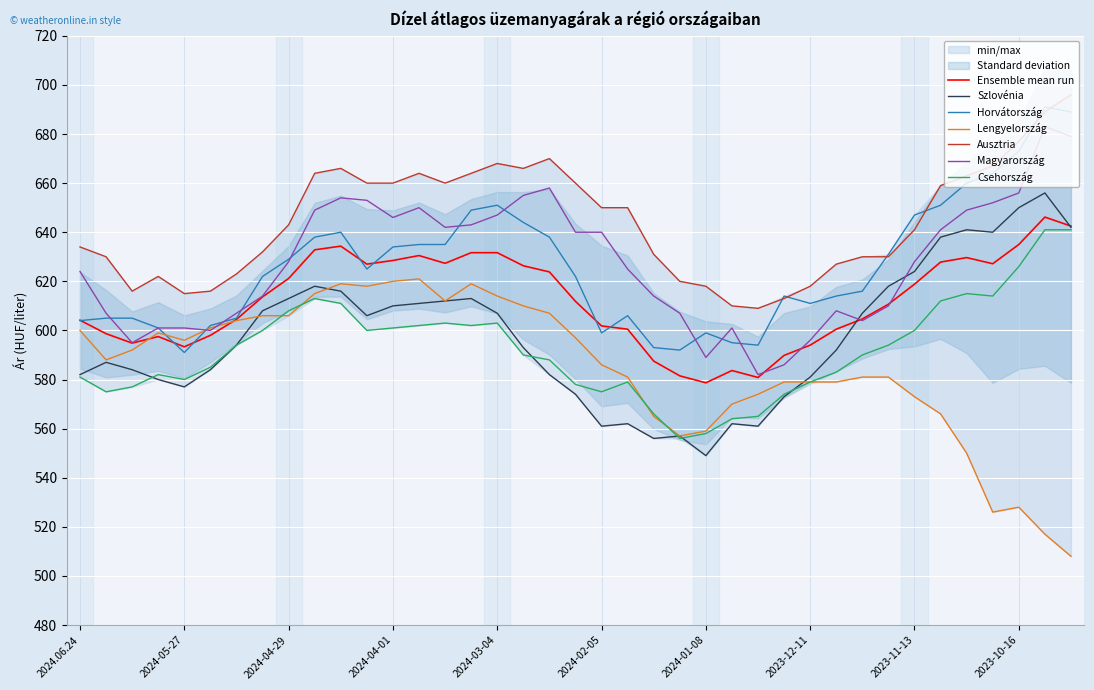

Reading right to left, what are all the values shown in this chart?

Szlovénia: 2023-10-02=642	2023-10-09=656	2023-10-16=650	2023-10-23=640	2023-10-30=641	2023-11-06=638	2023-11-13=624	2023-11-20=618	2023-11-27=607	2023-12-04=592	2023-12-11=581	2023-12-18=573	2023-12-25=561	2024-01-01=562	2024-01-08=549	2024-01-15=557	2024-01-22=556	2024-01-29=562	2024-02-05=561	2024-02-12=574	2024-02-19=582	2024-02-26=593	2024-03-04=607	2024-03-11=613	2024-03-18=612	2024-03-25=611	2024-04-01=610	2024-04-08=606	2024-04-15=616	2024-04-22=618	2024-04-29=613	2024-05-06=608	2024-05-13=594	2024-05-20=584	2024-05-27=577	2024-06-03=580	2024.06.10=584	2024-06-17=587	2024.06.24=582
Horvátország: 2023-10-02=689	2023-10-09=691	2023-10-16=673	2023-10-23=664	2023-10-30=660	2023-11-06=651	2023-11-13=647	2023-11-20=631	2023-11-27=616	2023-12-04=614	2023-12-11=611	2023-12-18=614	2023-12-25=594	2024-01-01=595	2024-01-08=599	2024-01-15=592	2024-01-22=593	2024-01-29=606	2024-02-05=599	2024-02-12=622	2024-02-19=638	2024-02-26=644	2024-03-04=651	2024-03-11=649	2024-03-18=635	2024-03-25=635	2024-04-01=634	2024-04-08=625	2024-04-15=640	2024-04-22=638	2024-04-29=629	2024-05-06=622	2024-05-13=605	2024-05-20=602	2024-05-27=591	2024-06-03=601	2024.06.10=605	2024-06-17=605	2024.06.24=604
Lengyelország: 2023-10-02=508	2023-10-09=517	2023-10-16=528	2023-10-23=526	2023-10-30=550	2023-11-06=566	2023-11-13=573	2023-11-20=581	2023-11-27=581	2023-12-04=579	2023-12-11=579	2023-12-18=579	2023-12-25=574	2024-01-01=570	2024-01-08=559	2024-01-15=557	2024-01-22=565	2024-01-29=581	2024-02-05=586	2024-02-12=597	2024-02-19=607	2024-02-26=610	2024-03-04=614	2024-03-11=619	2024-03-18=612	2024-03-25=621	2024-04-01=620	2024-04-08=618	2024-04-15=619	2024-04-22=615	2024-04-29=606	2024-05-06=606	2024-05-13=604	2024-05-20=601	2024-05-27=596	2024-06-03=599	2024.06.10=592	2024-06-17=588	2024.06.24=600
Ausztria: 2023-10-02=696	2023-10-09=689	2023-10-16=677	2023-10-23=667	2023-10-30=663	2023-11-06=659	2023-11-13=641	2023-11-20=630	2023-11-27=630	2023-12-04=627	2023-12-11=618	2023-12-18=613	2023-12-25=609	2024-01-01=610	2024-01-08=618	2024-01-15=620	2024-01-22=631	2024-01-29=650	2024-02-05=650	2024-02-12=660	2024-02-19=670	2024-02-26=666	2024-03-04=668	2024-03-11=664	2024-03-18=660	2024-03-25=664	2024-04-01=660	2024-04-08=660	2024-04-15=666	2024-04-22=664	2024-04-29=643	2024-05-06=632	2024-05-13=623	2024-05-20=616	2024-05-27=615	2024-06-03=622	2024.06.10=616	2024-06-17=630	2024.06.24=634
Magyarország: 2023-10-02=679	2023-10-09=683	2023-10-16=656	2023-10-23=652	2023-10-30=649	2023-11-06=641	2023-11-13=628	2023-11-20=610	2023-11-27=604	2023-12-04=608	2023-12-11=596	2023-12-18=586	2023-12-25=582	2024-01-01=601	2024-01-08=589	2024-01-15=607	2024-01-22=614	2024-01-29=625	2024-02-05=640	2024-02-12=640	2024-02-19=658	2024-02-26=655	2024-03-04=647	2024-03-11=643	2024-03-18=642	2024-03-25=650	2024-04-01=646	2024-04-08=653	2024-04-15=654	2024-04-22=649	2024-04-29=628	2024-05-06=614	2024-05-13=607	2024-05-20=600	2024-05-27=601	2024-06-03=601	2024.06.10=595	2024-06-17=607	2024.06.24=624
Csehország: 2023-10-02=641	2023-10-09=641	2023-10-16=626	2023-10-23=614	2023-10-30=615	2023-11-06=612	2023-11-13=600	2023-11-20=594	2023-11-27=590	2023-12-04=583	2023-12-11=579	2023-12-18=574	2023-12-25=565	2024-01-01=564	2024-01-08=558	2024-01-15=556	2024-01-22=566	2024-01-29=579	2024-02-05=575	2024-02-12=578	2024-02-19=588	2024-02-26=590	2024-03-04=603	2024-03-11=602	2024-03-18=603	2024-03-25=602	2024-04-01=601	2024-04-08=600	2024-04-15=611	2024-04-22=613	2024-04-29=608	2024-05-06=600	2024-05-13=594	2024-05-20=585	2024-05-27=580	2024-06-03=582	2024.06.10=577	2024-06-17=575	2024.06.24=581